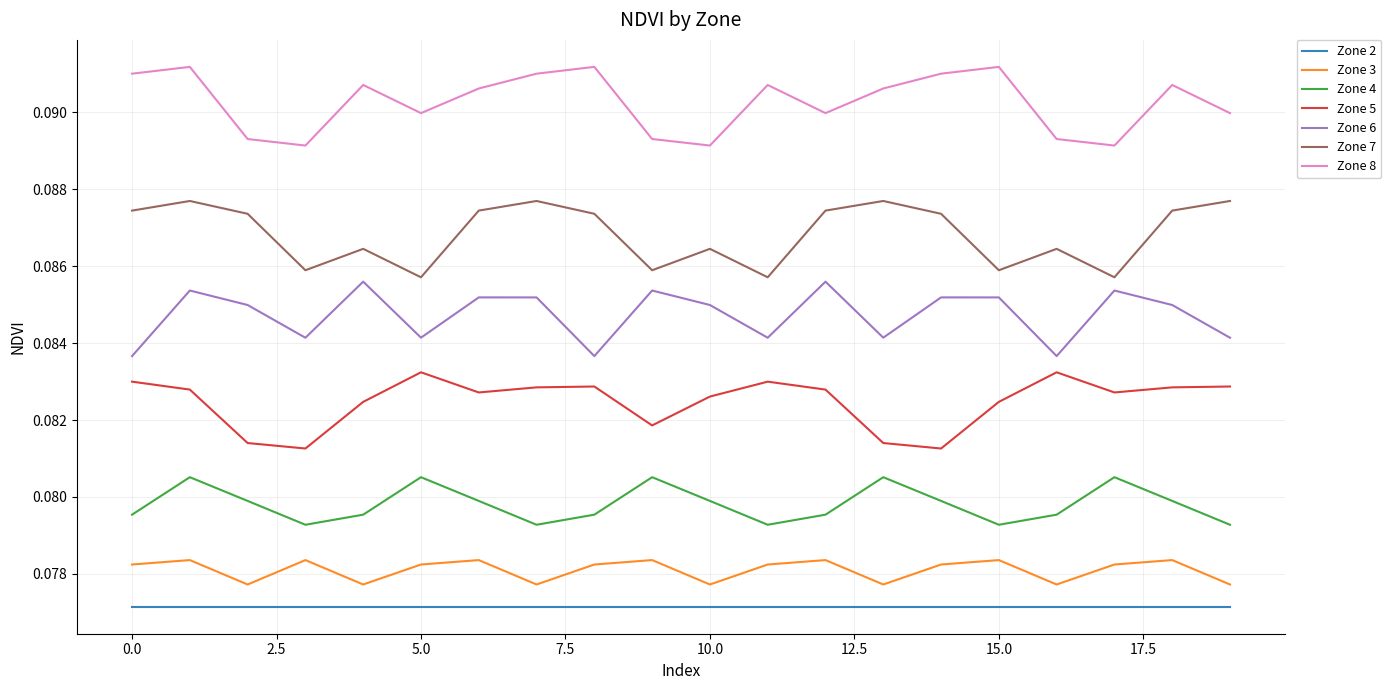

At how many categories does at least one series exceed 0?

20